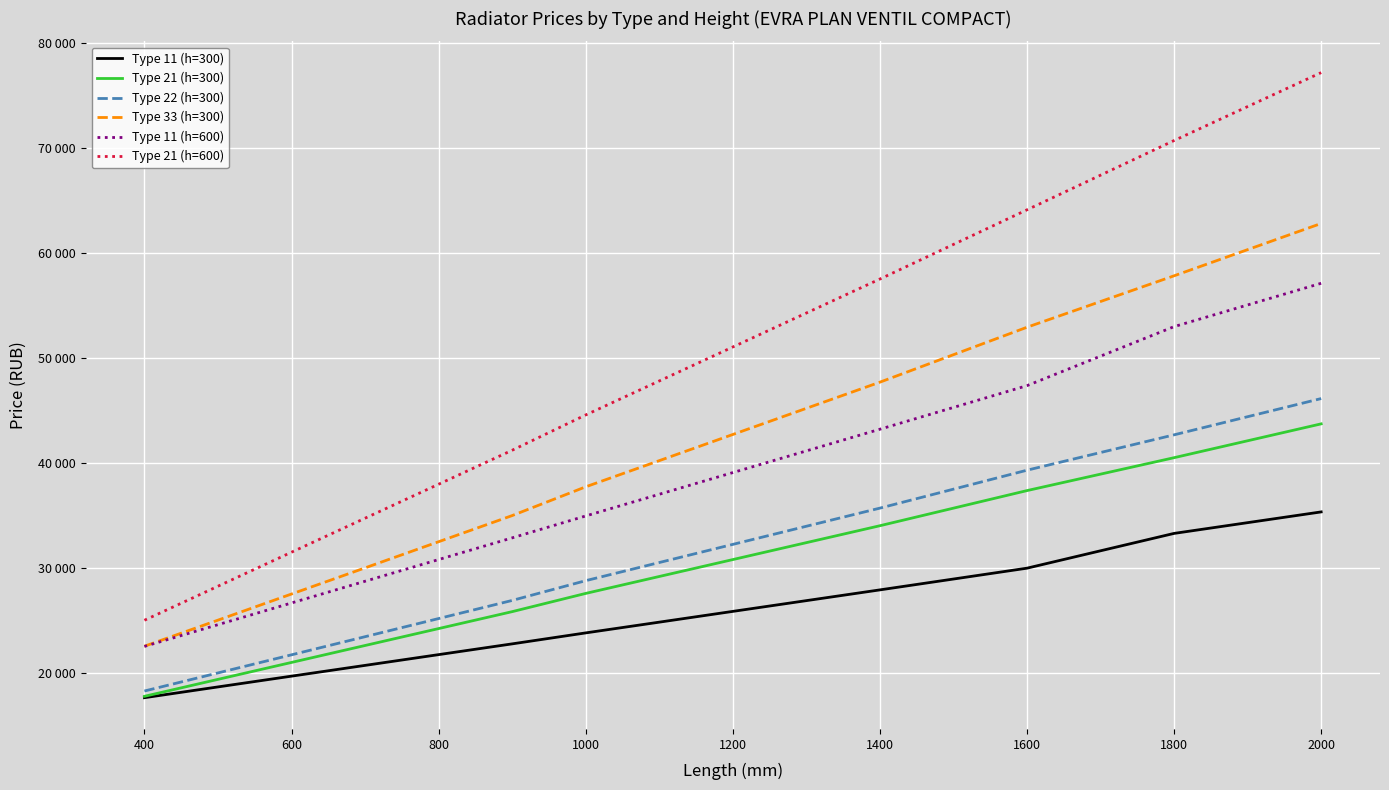

Which series has the largest total across all categories?

Type 21 (h=600)